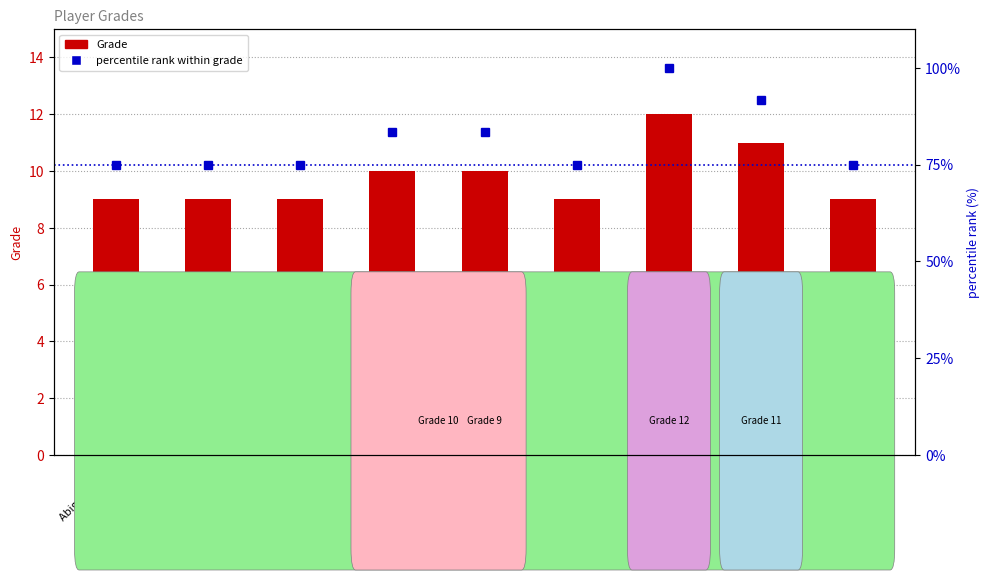

Rank the series by their maximum value, from highest to lowest.

percentile rank within grade, Grade